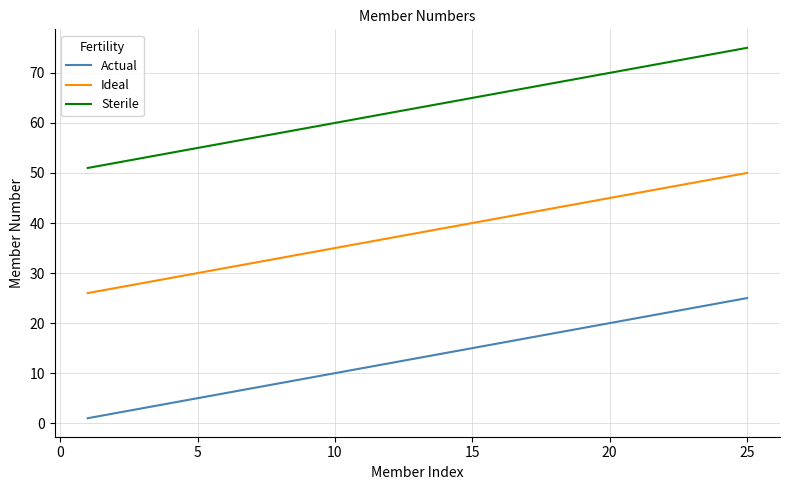

What are all the series names shown in the legend?

Actual, Ideal, Sterile